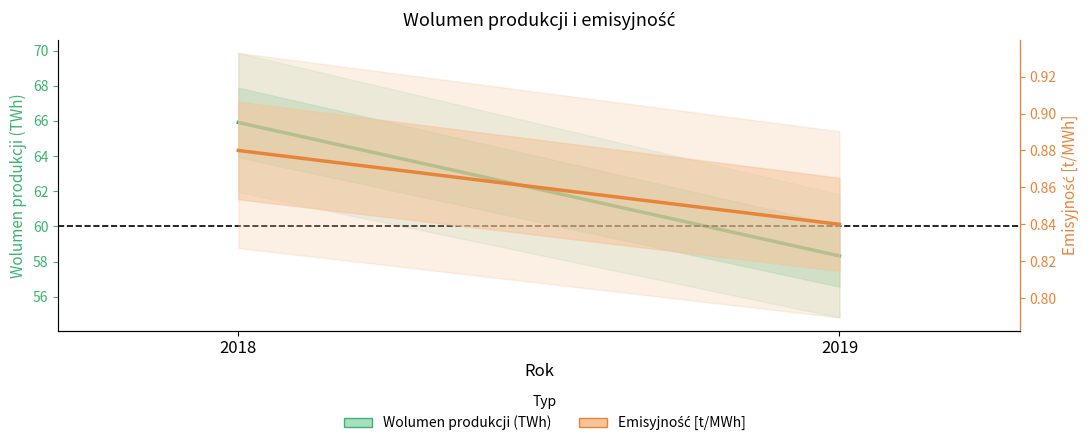

Between 2018 and 2019, which series saw the biggest shift?

Wolumen produkcji (TWh)